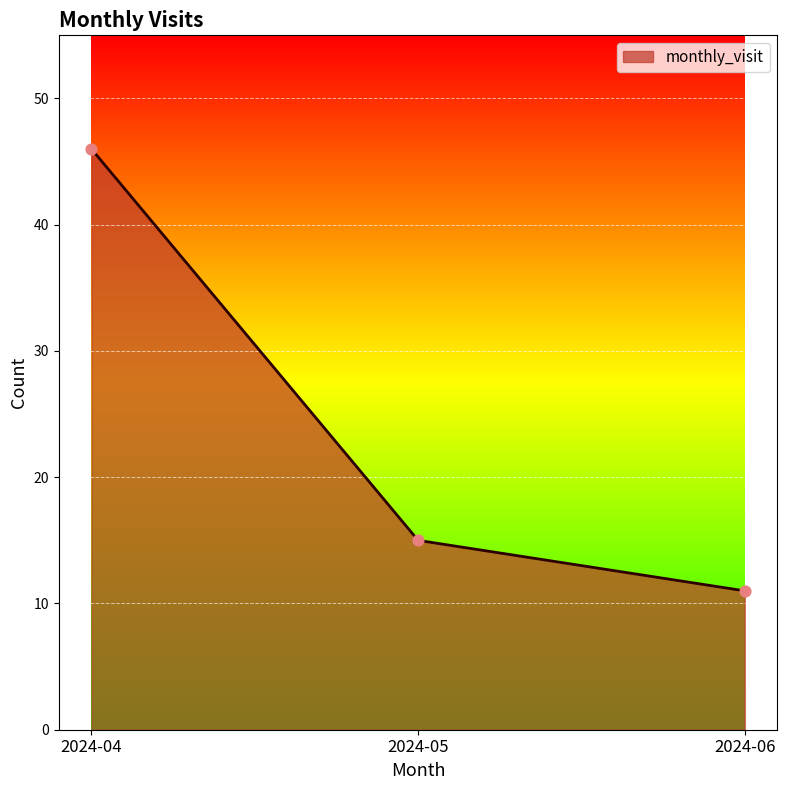

What is the change in value from 2024-05 to 2024-06?

-4